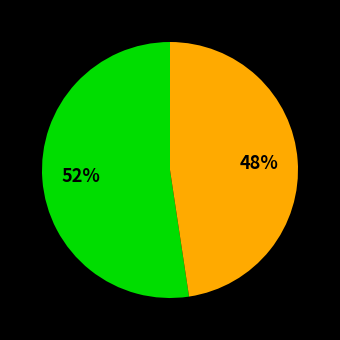

Is there a majority slice in this chart?

Yes